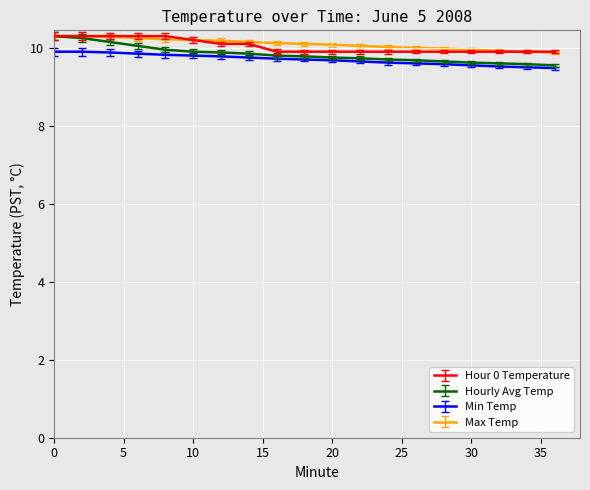

How many lines are shown in the chart?

4